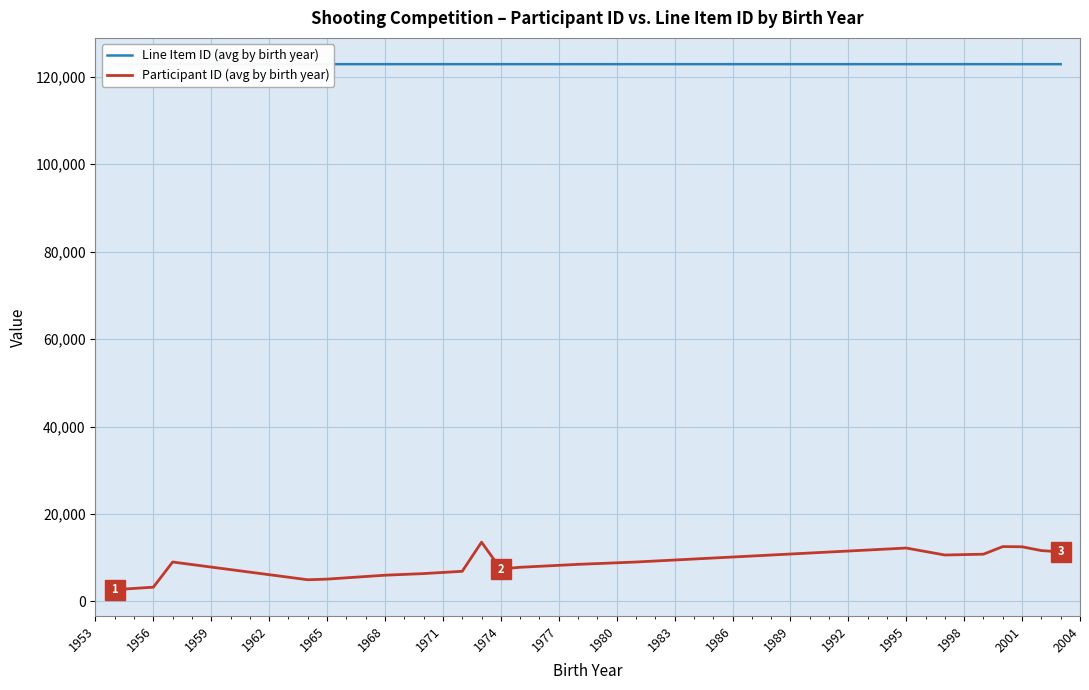

True or false: Participant ID (avg by birth year) and Line Item ID (avg by birth year) cross at least once.

False